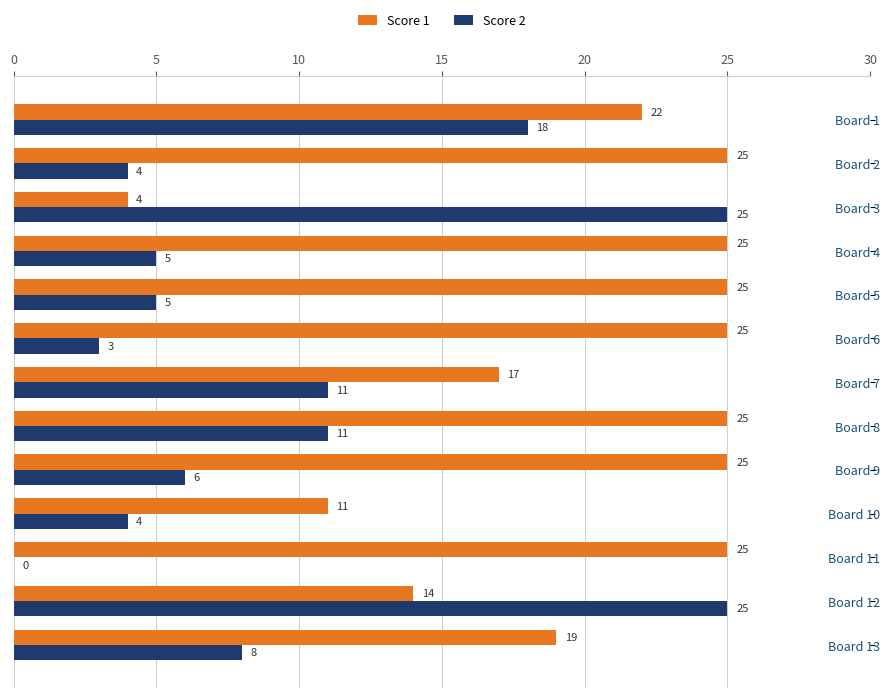

Which series has the largest range (max minus min)?

Score 2